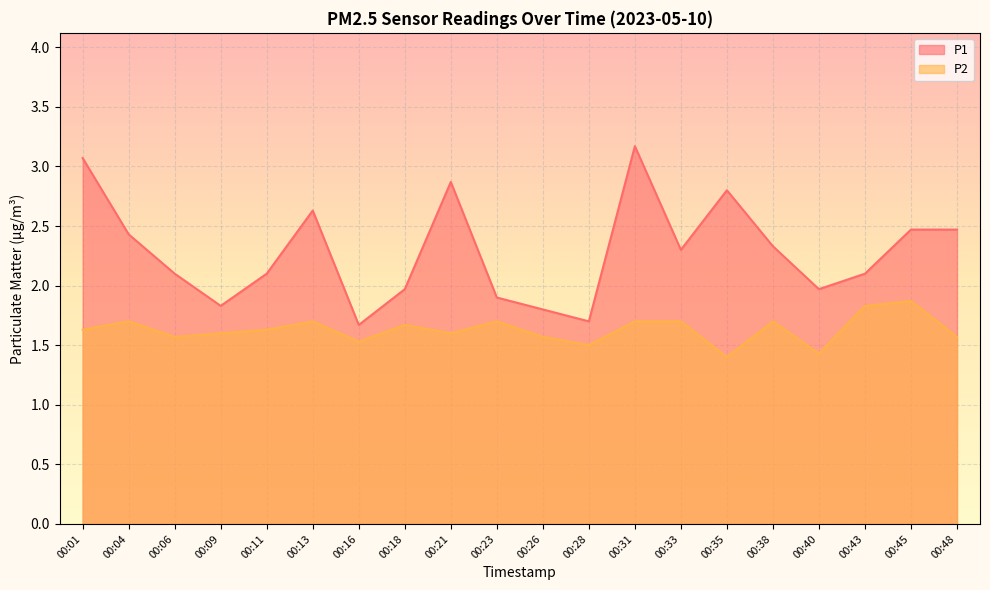

True or false: P2 and P1 cross at least once.

False